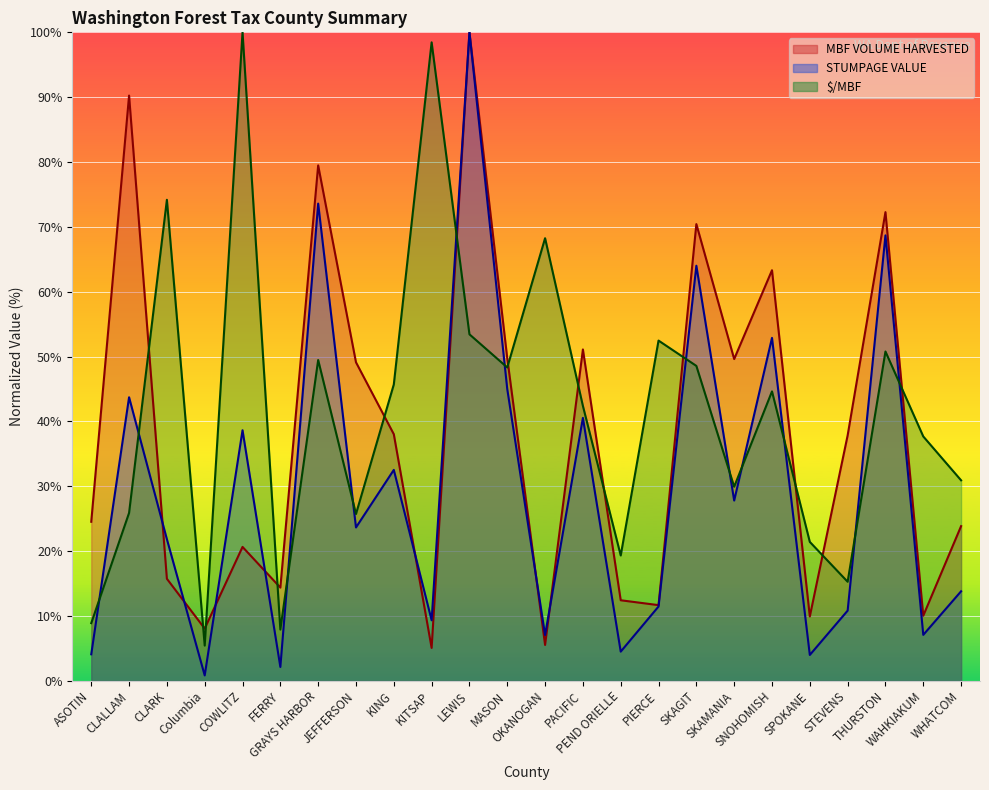

Reading right to left, extract all data points from this chart.

MBF VOLUME HARVESTED: 23.8	10.0	72.3	37.8	9.9	63.3	49.6	70.4	11.7	12.4	51.1	5.5	49.7	100.0	5.1	38.0	49.1	79.5	14.4	20.6	8.0	15.7	90.2	24.5
STUMPAGE VALUE: 13.8	7.1	68.7	10.8	4.0	52.9	27.8	64.0	11.4	4.5	40.5	7.0	45.0	100.0	9.3	32.5	23.6	73.6	2.1	38.6	0.8	21.8	43.7	4.1
$/MBF: 30.9	37.7	50.8	15.3	21.4	44.6	29.9	48.6	52.5	19.3	42.4	68.2	48.3	53.4	98.5	45.7	25.7	49.5	7.9	100.0	5.4	74.2	25.9	8.9